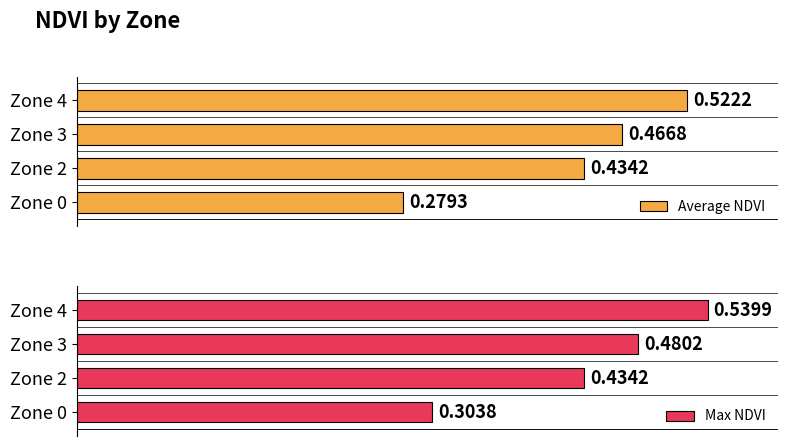

What are all the series names shown in the legend?

Average NDVI, Max NDVI